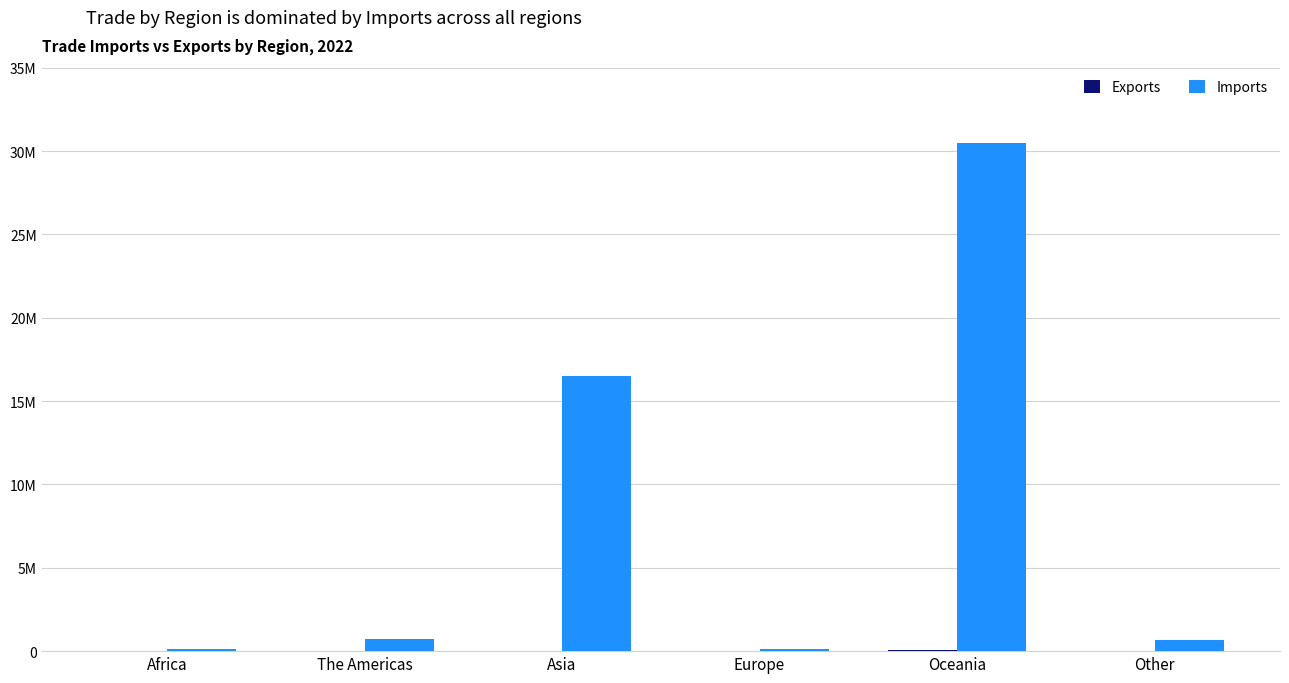

At how many categories does at least one series exceed 12072191?

2